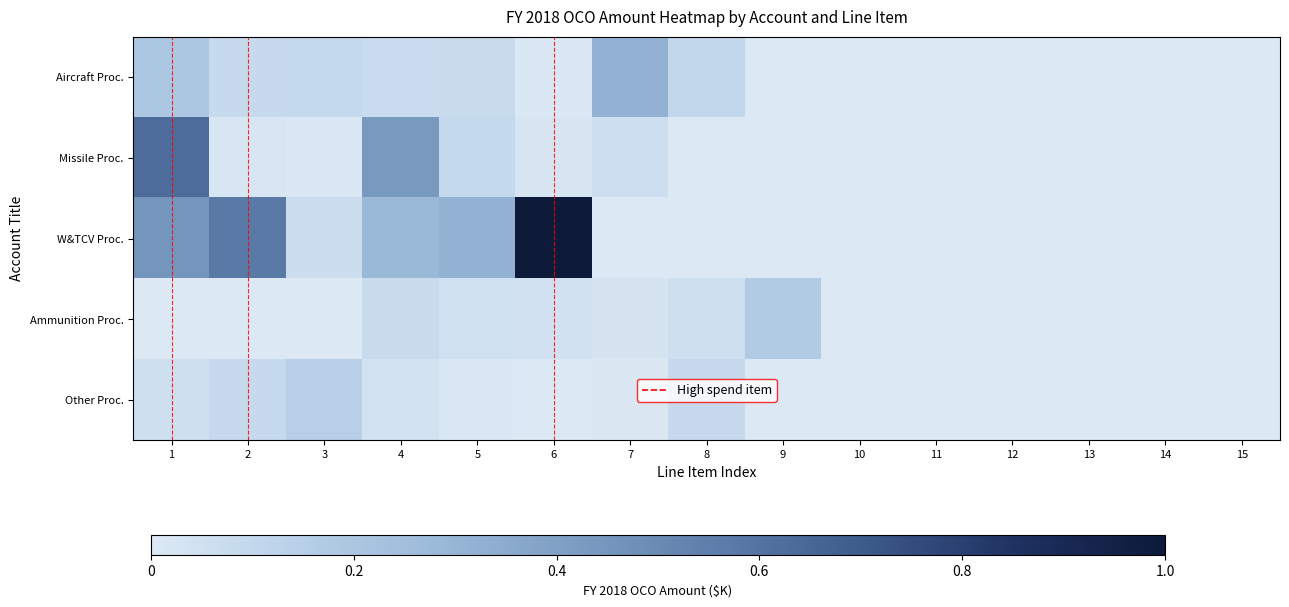

At which category is the sum across all series the highest?

1